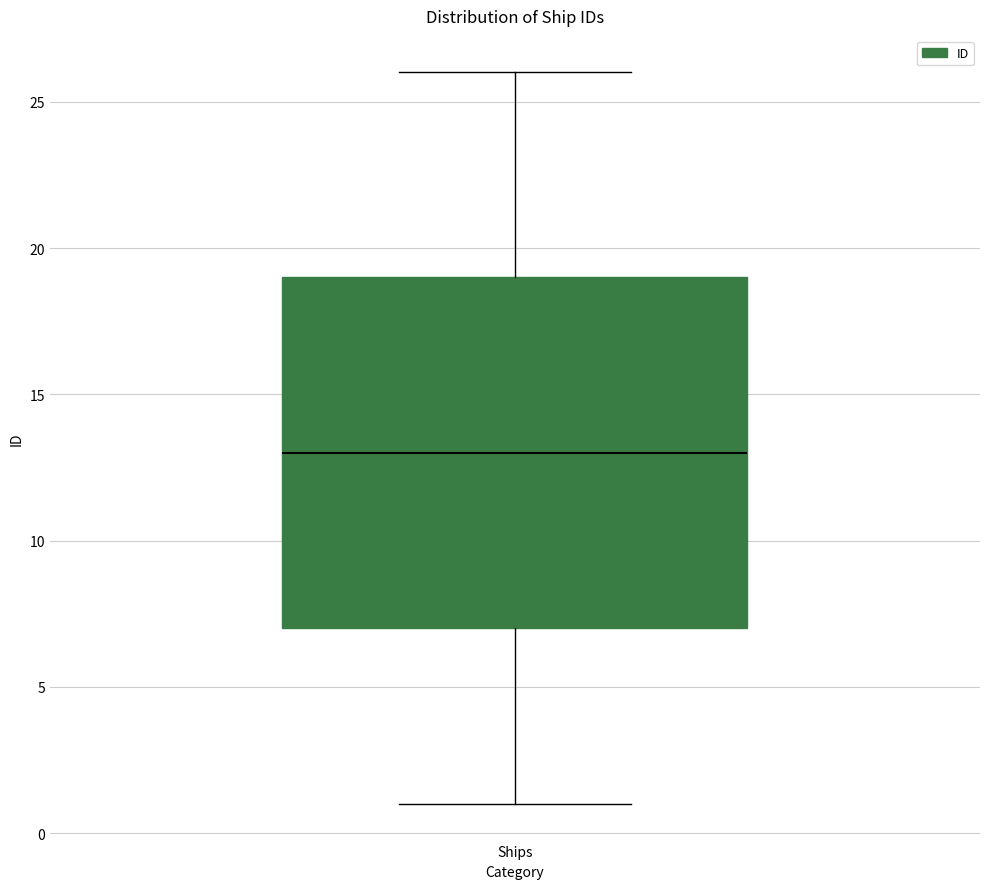

Where is the lower edge of the box for Ships on the y-axis? The values are not printed on the chart, so give them approximately, as read against the axis.

7